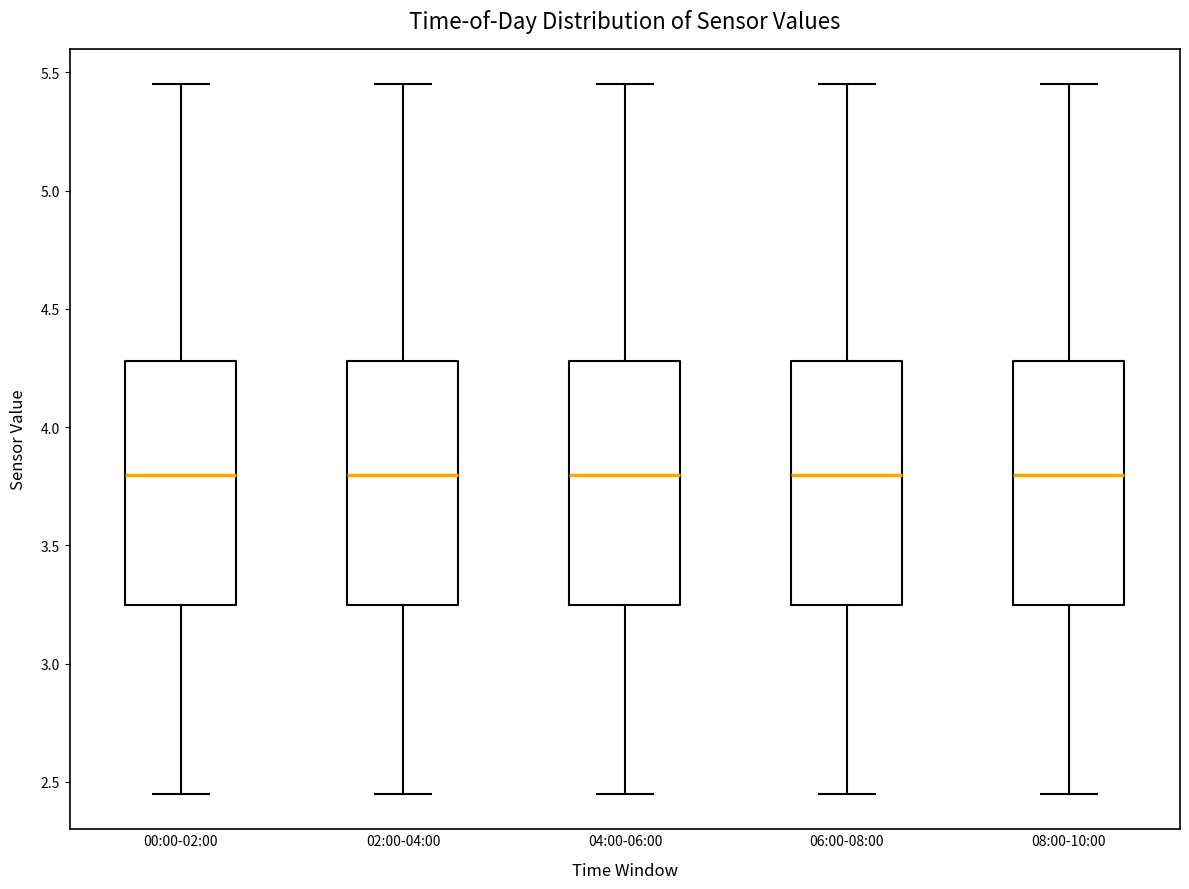

Reading left to right, transcribe this box plot: for each box, give where its median line is, the range the box spans, and where its two whiskers end, as read against the y-axis. The values are not printed on the chart, so give them approximately, as read against the axis.

00:00-02:00: median 3.80, box 3.25 to 4.30, whiskers 2.45 to 5.45
02:00-04:00: median 3.80, box 3.25 to 4.30, whiskers 2.45 to 5.45
04:00-06:00: median 3.80, box 3.25 to 4.30, whiskers 2.45 to 5.45
06:00-08:00: median 3.80, box 3.25 to 4.30, whiskers 2.45 to 5.45
08:00-10:00: median 3.80, box 3.25 to 4.30, whiskers 2.45 to 5.45